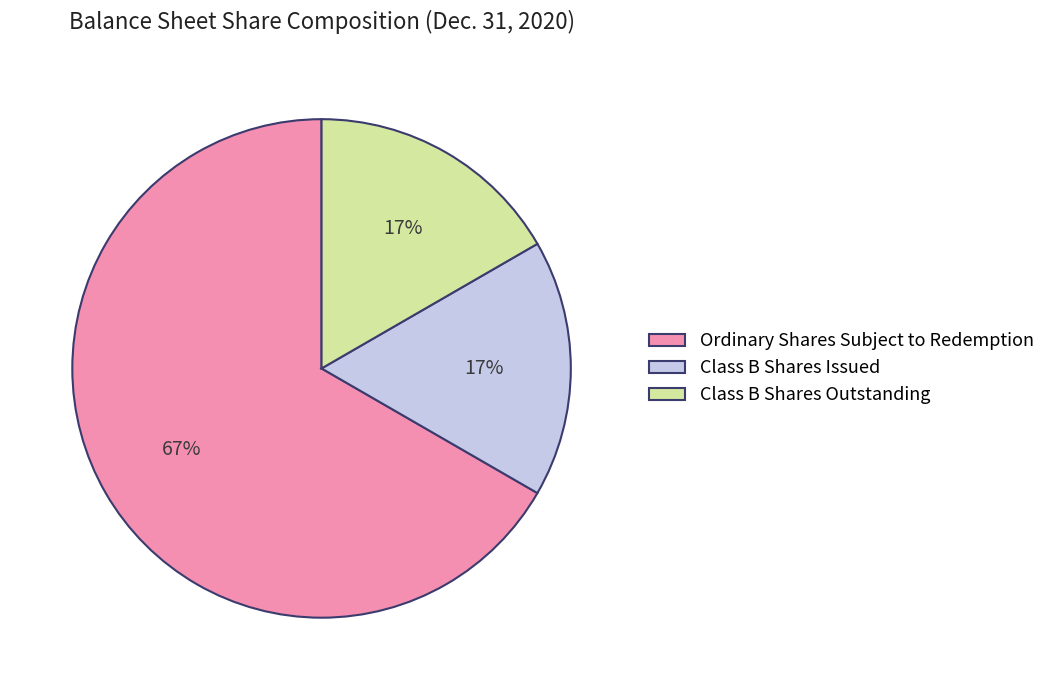

What percentage is the Class B Shares Outstanding slice, to the nearest percent?

17%